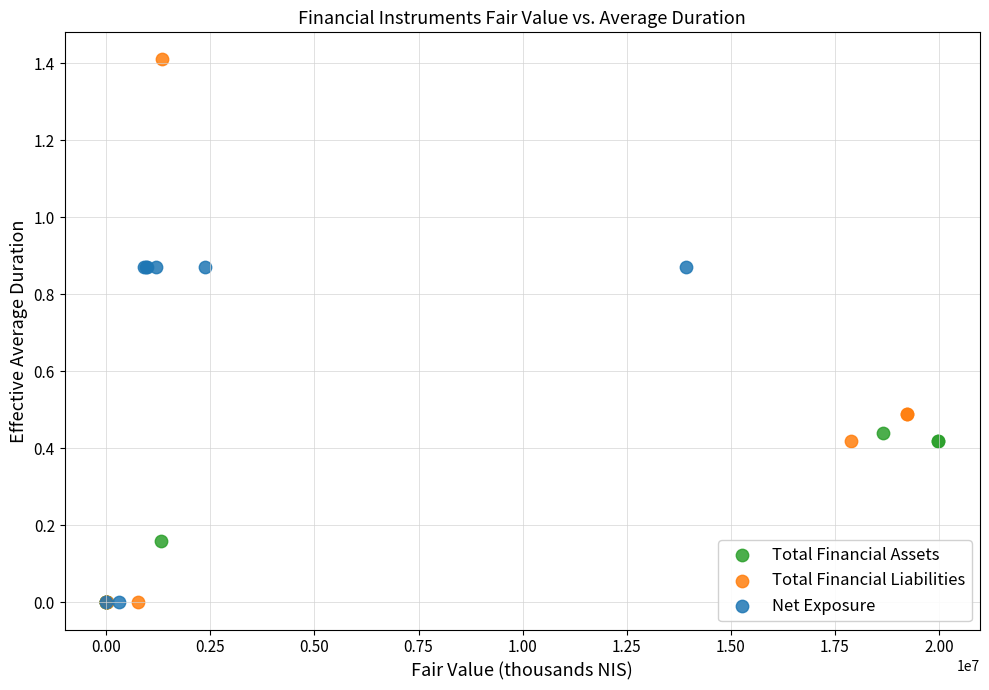

What are all the series names shown in the legend?

Total Financial Assets, Total Financial Liabilities, Net Exposure